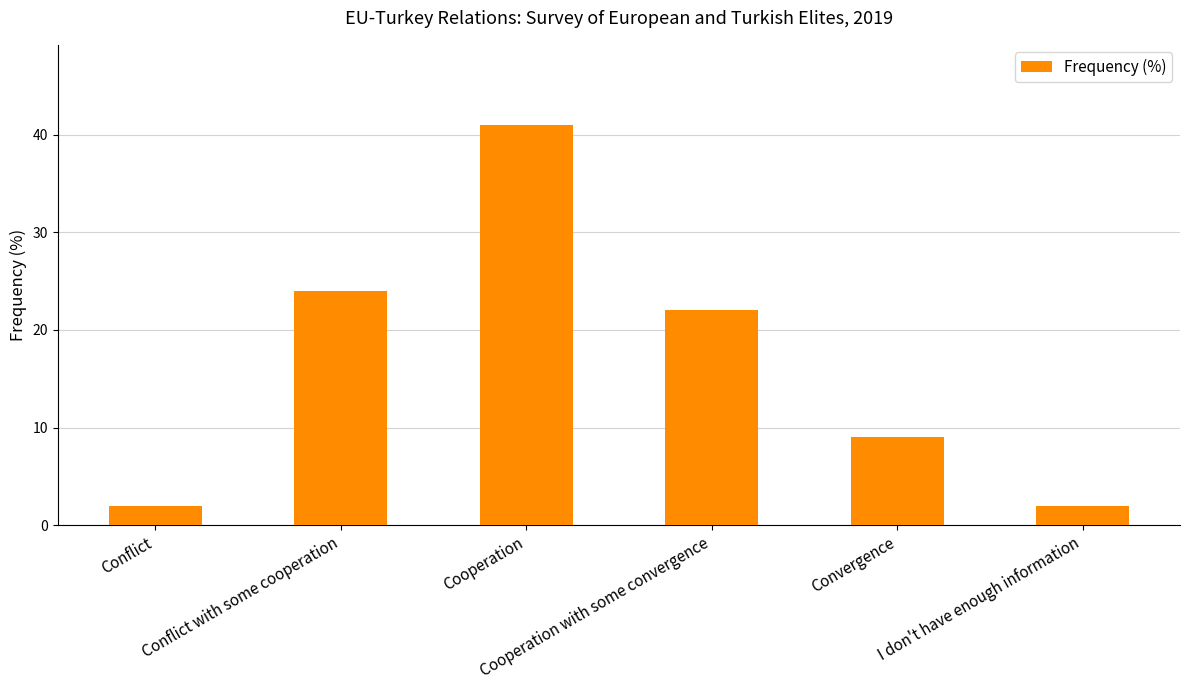

The value at Cooperation is 67. True or false?

False